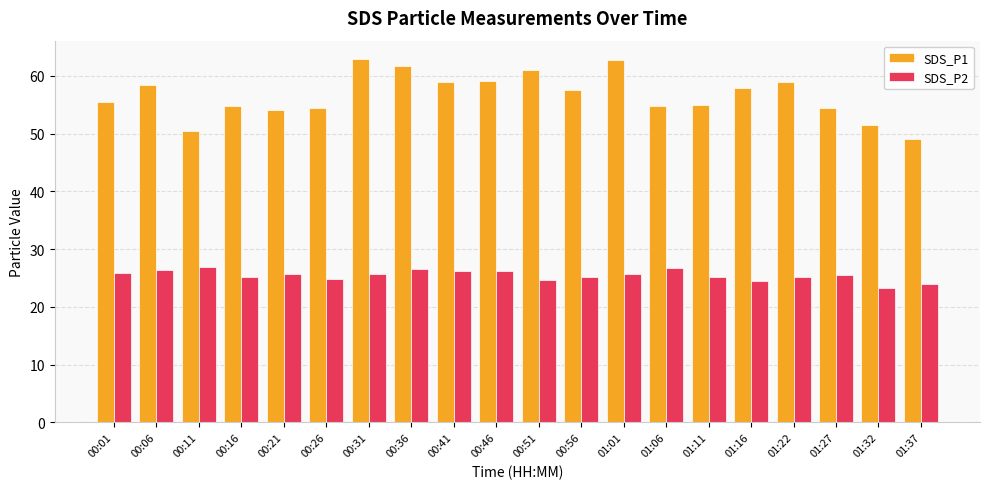

Which series has the largest range (max minus min)?

SDS_P1